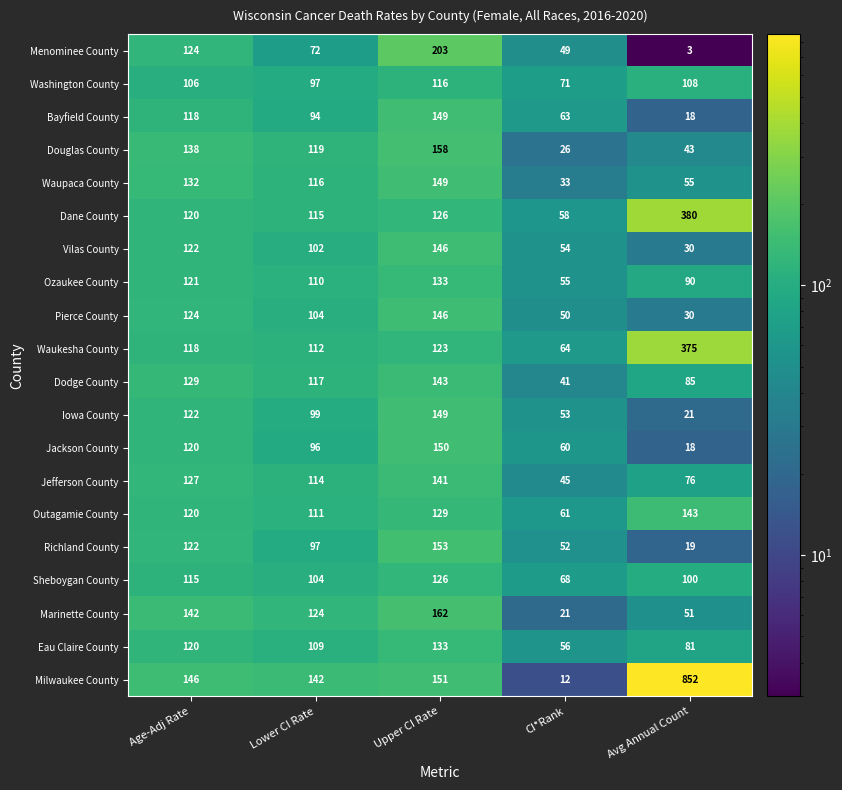

The value of Richland County at Lower CI Rate is 152. True or false?

False